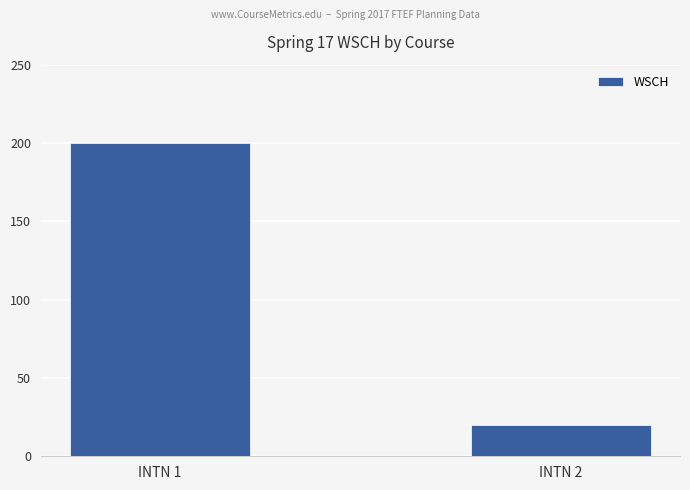

Rank the categories by value from highest to lowest.

INTN 1, INTN 2